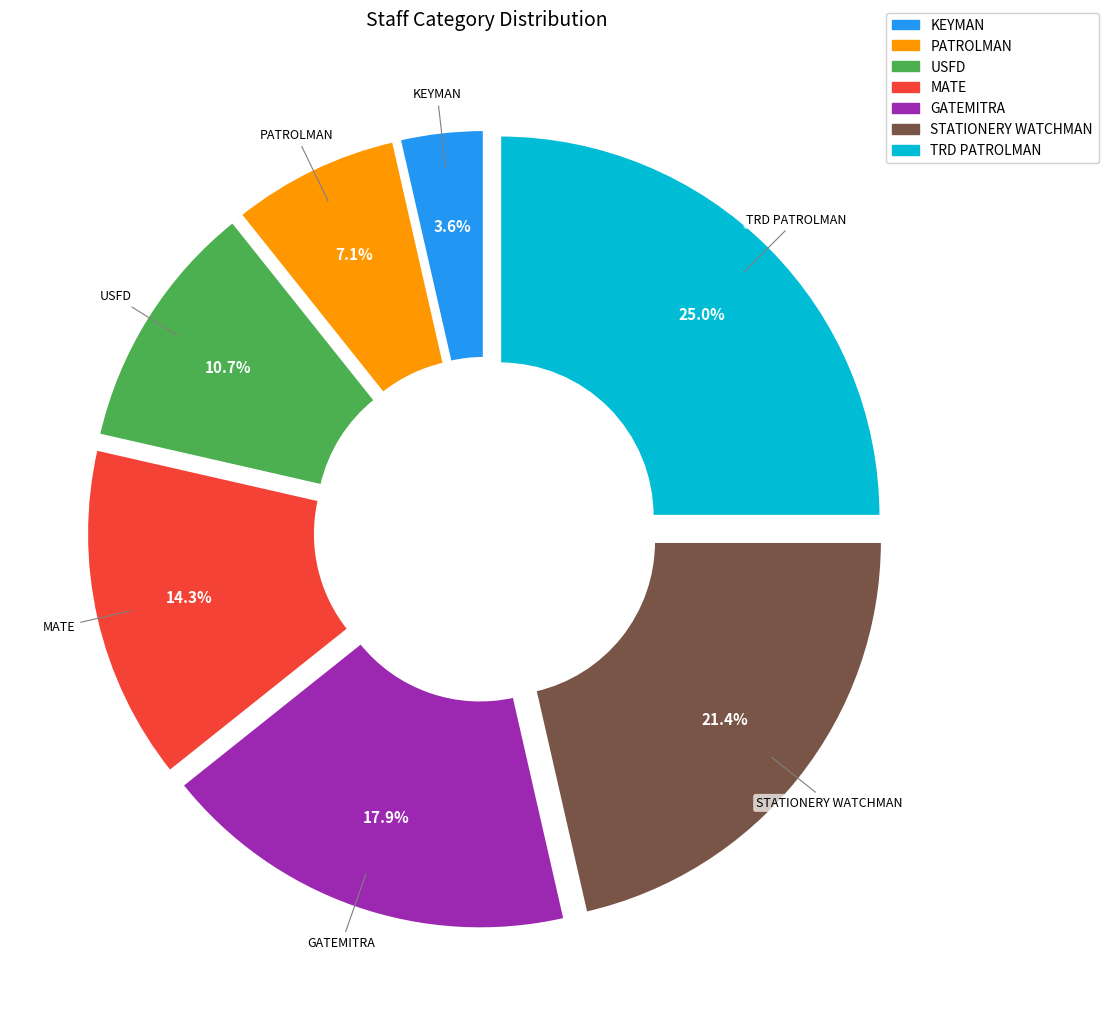

Rank the categories by value from lowest to highest.

KEYMAN, PATROLMAN, USFD, MATE, GATEMITRA, STATIONERY WATCHMAN, TRD PATROLMAN